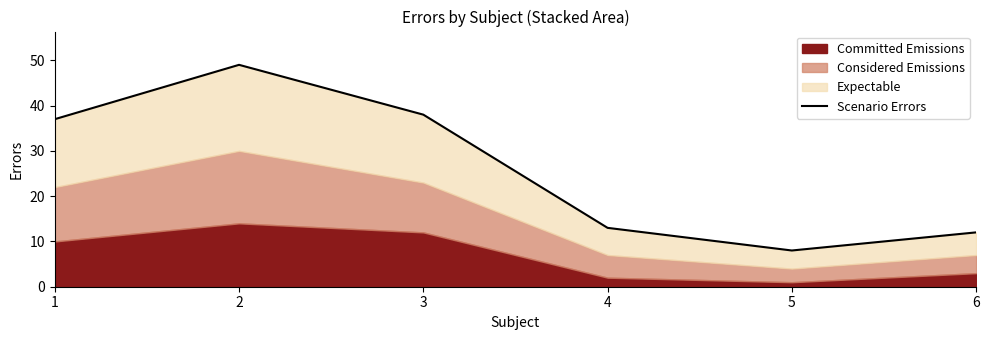

Reading right to left, list all the values displayed in this chart.

6=12	5=8	4=13	3=38	2=49	1=37